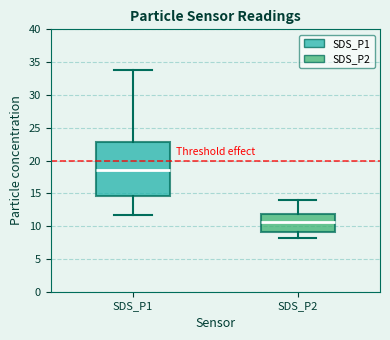

Which box has the lowest median line?

SDS_P2